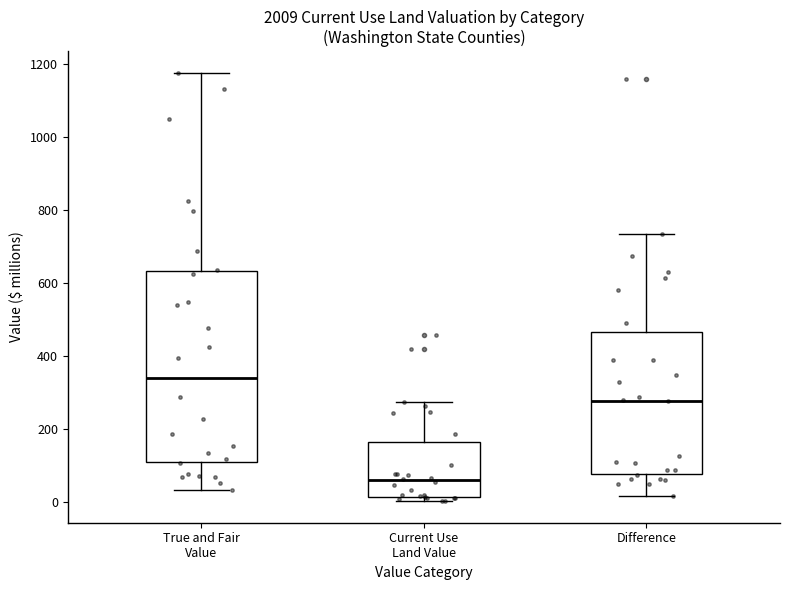

Comparing the boxes themselves (not the whiskers), which one is the tallest?

True and Fair Value